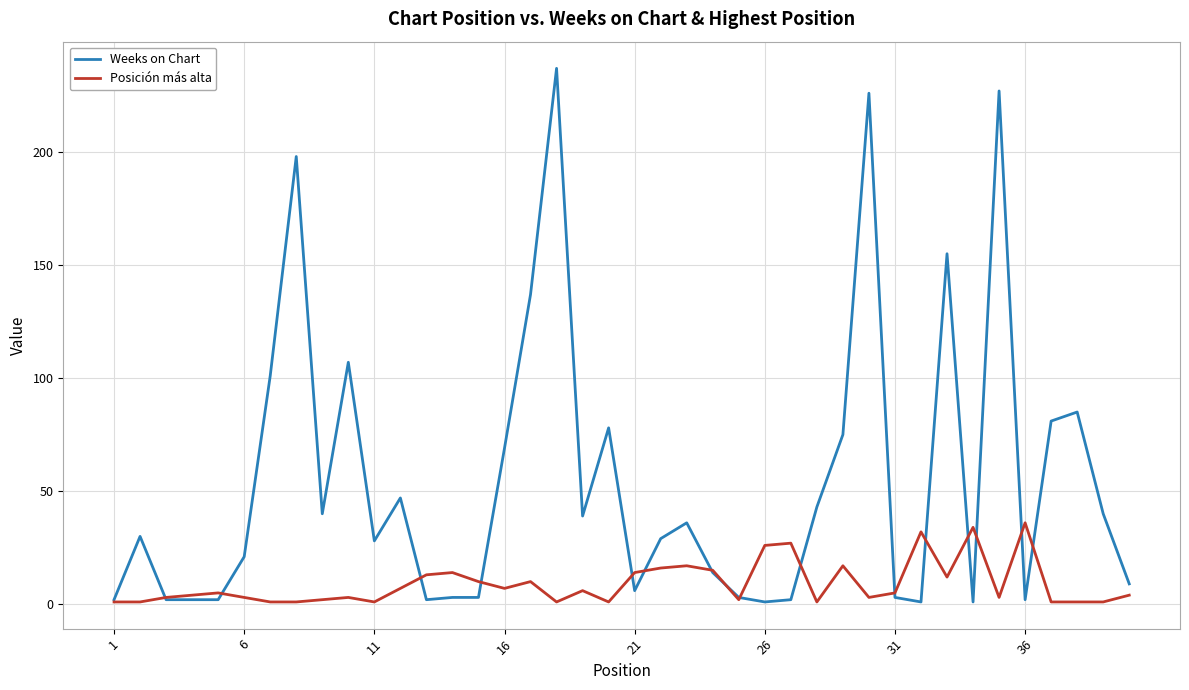

Which series has the largest total across all categories?

Weeks on Chart